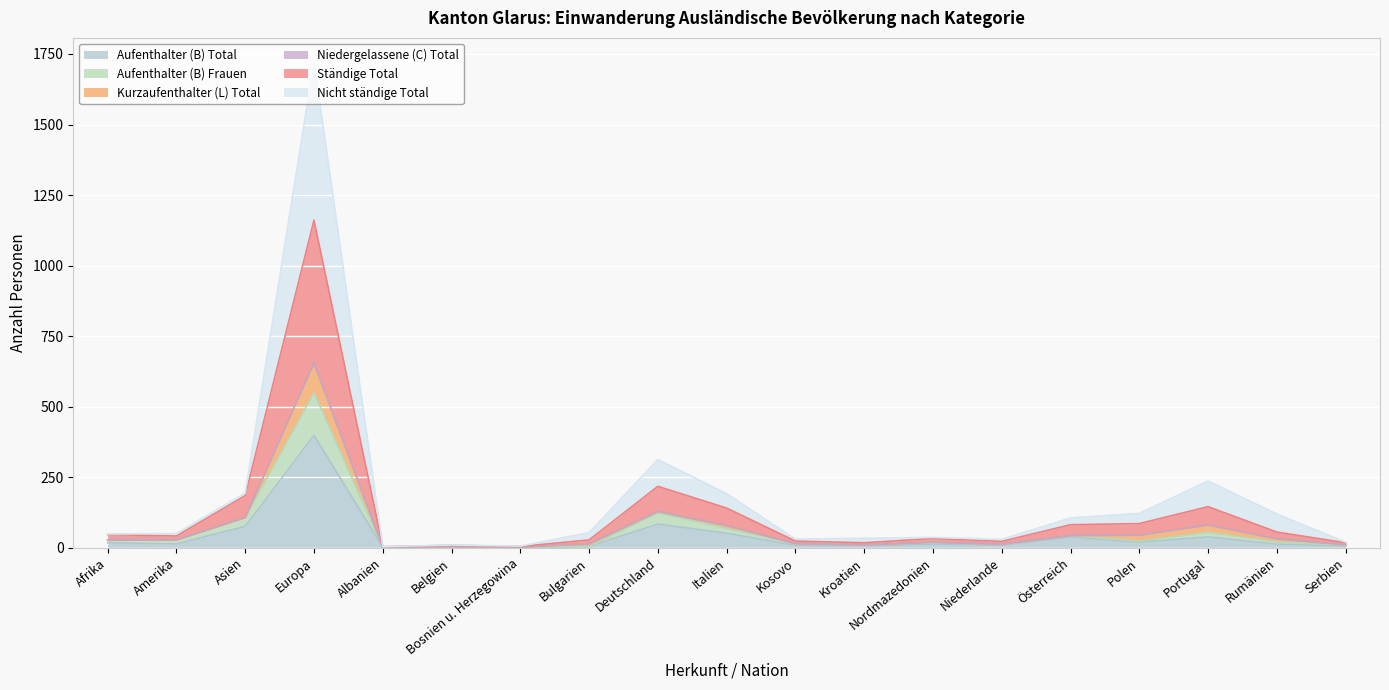

What position from the right is Belgien?

14